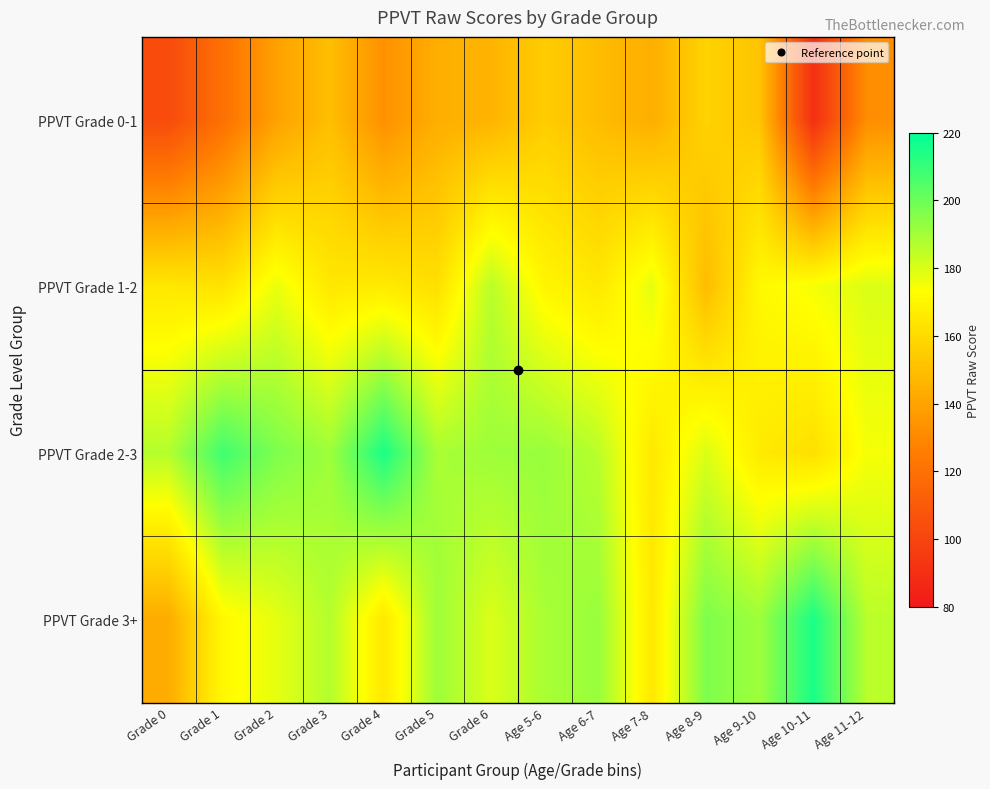

At how many categories does at least one series exceed 94?

14